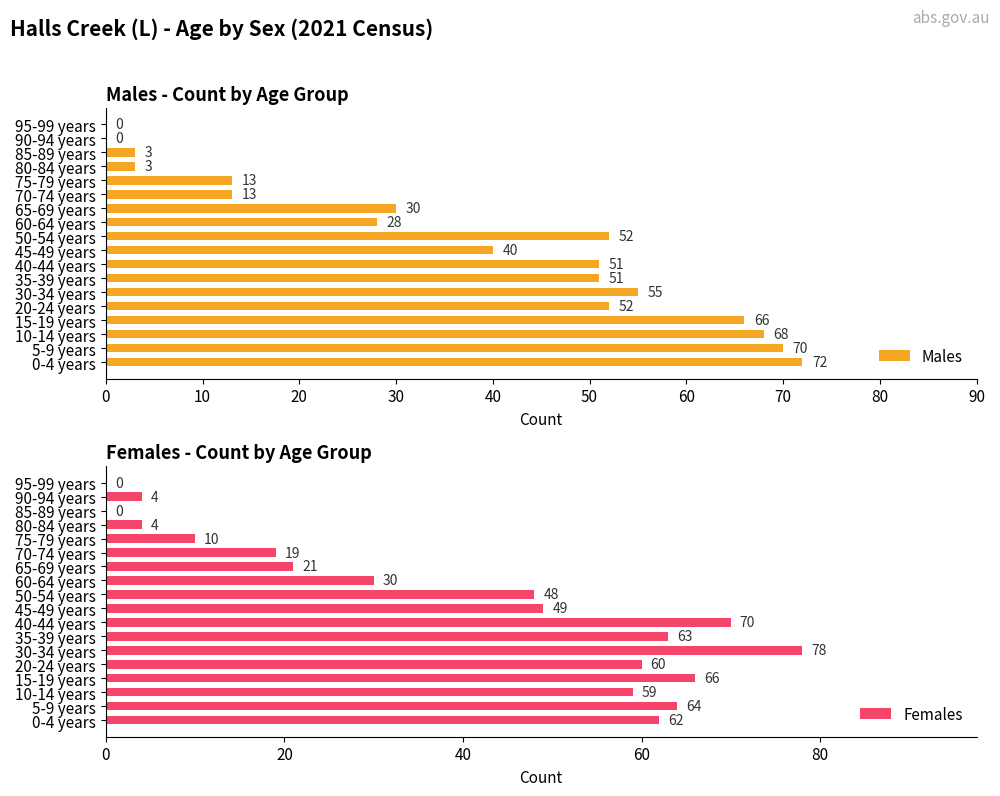

Is it true that Males equals 0 at 95-99 years?

True